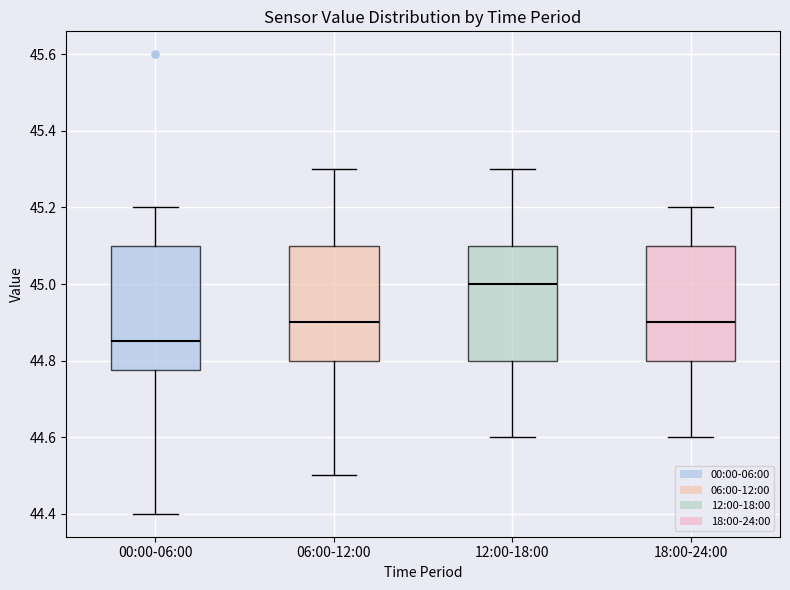

Reading left to right, read every box against the y-axis: the position of its median line, the range the box covers, and the ends of its whiskers. The values are not printed on the chart, so give them approximately, as read against the axis.

00:00-06:00: median 44.86, box 44.78 to 45.10, whiskers 44.40 to 45.20
06:00-12:00: median 44.90, box 44.80 to 45.10, whiskers 44.50 to 45.30
12:00-18:00: median 45.00, box 44.80 to 45.10, whiskers 44.60 to 45.30
18:00-24:00: median 44.90, box 44.80 to 45.10, whiskers 44.60 to 45.20